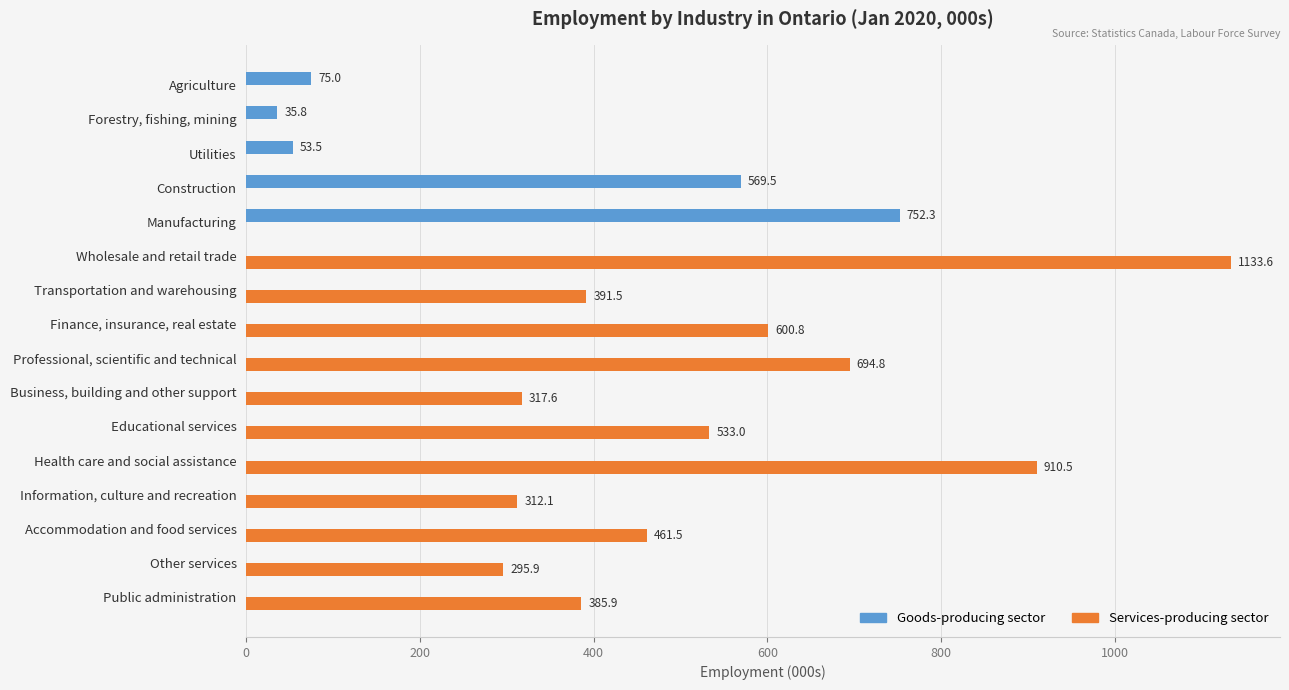

What is the sum of all Services-producing sector values?

6037.2